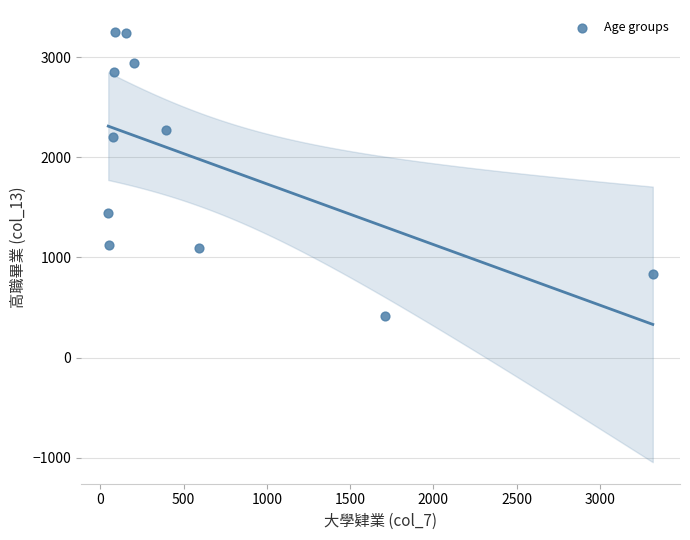

What is the range of X values (max minus min)?

3270